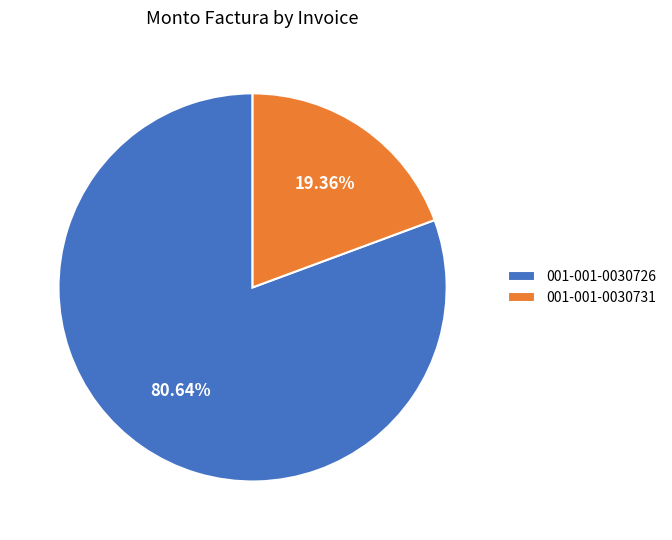

Is there any slice that represents more than half of the pie?

Yes